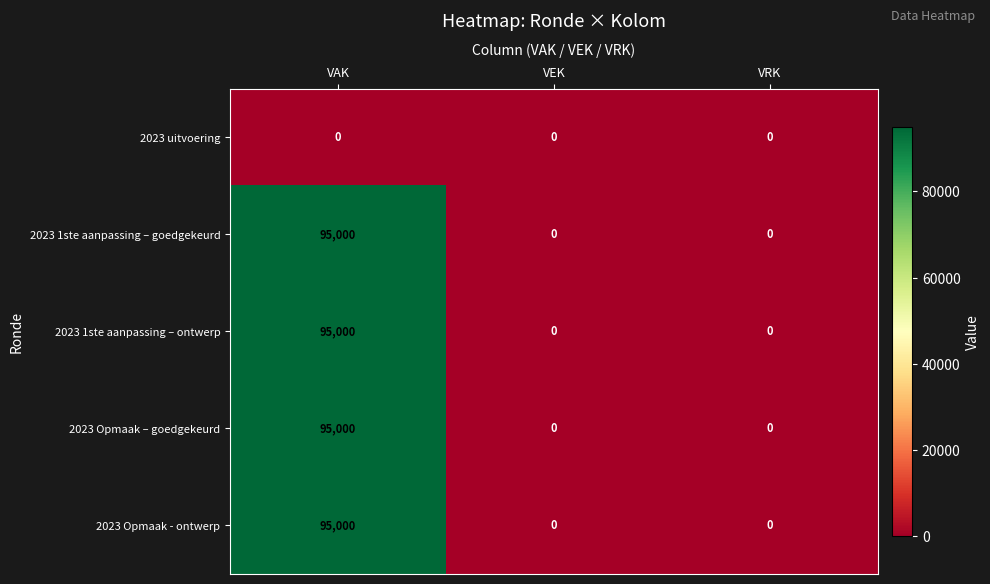

What value does the 2023 1ste aanpassing – goedgekeurd series have at VAK?

95000